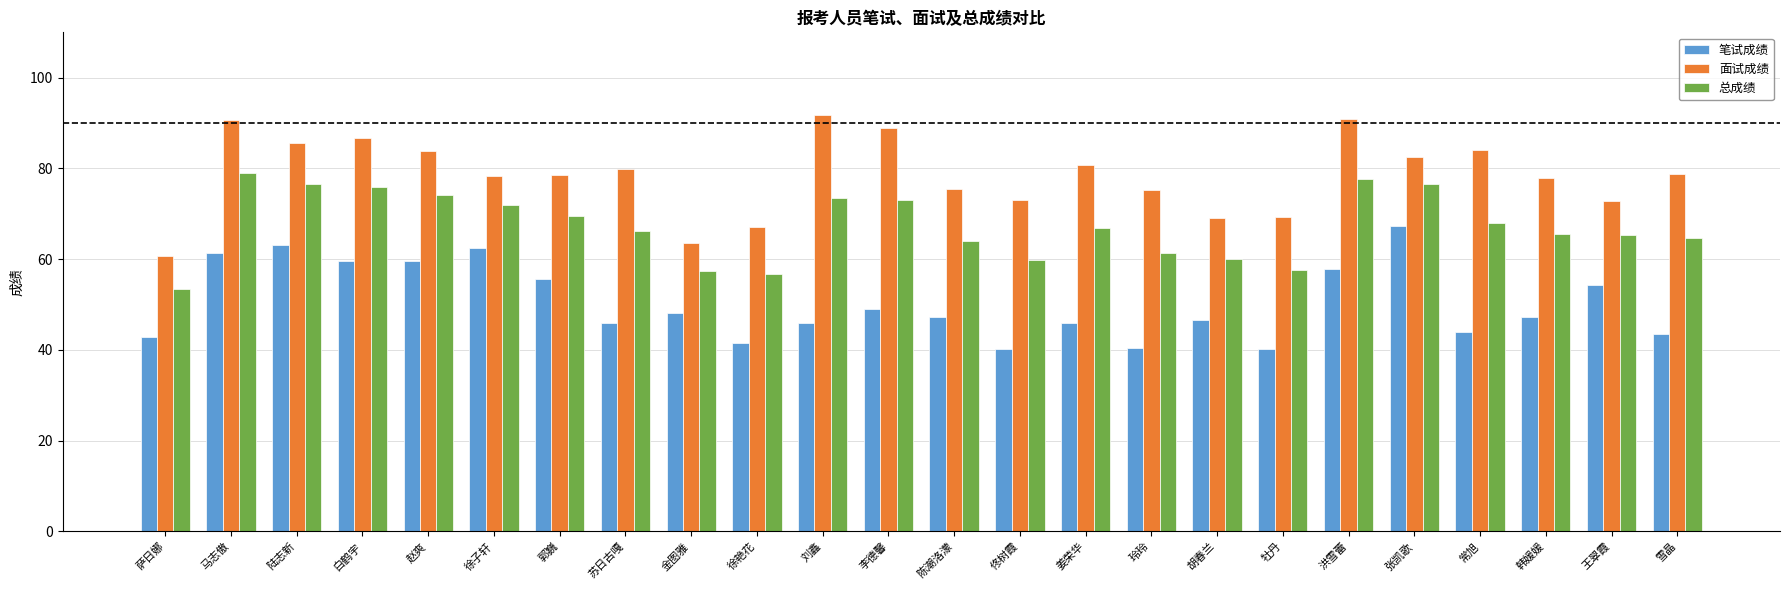

Does the chart contain any negative values?

No